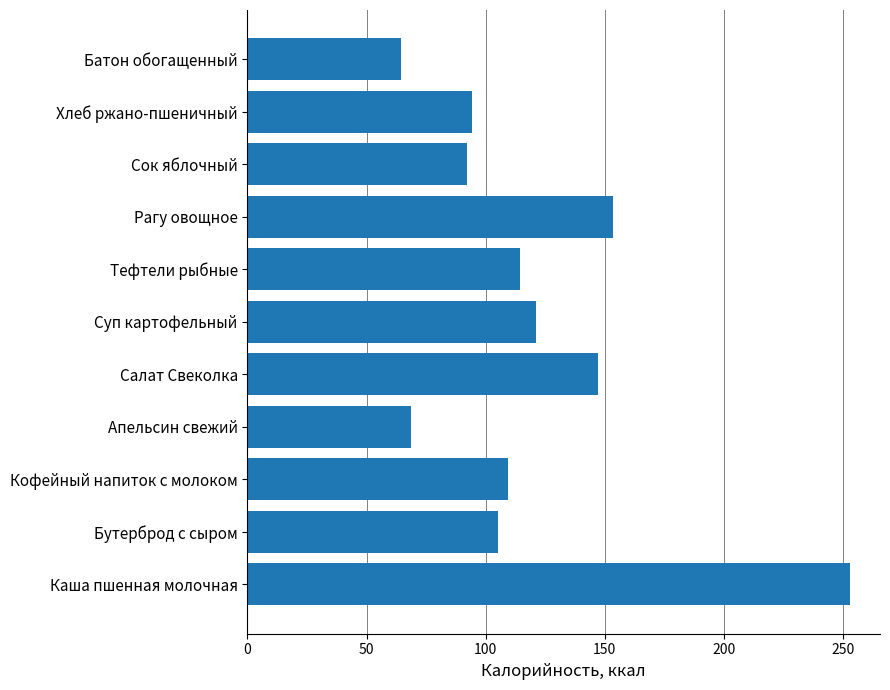

What is the average value?

120.3